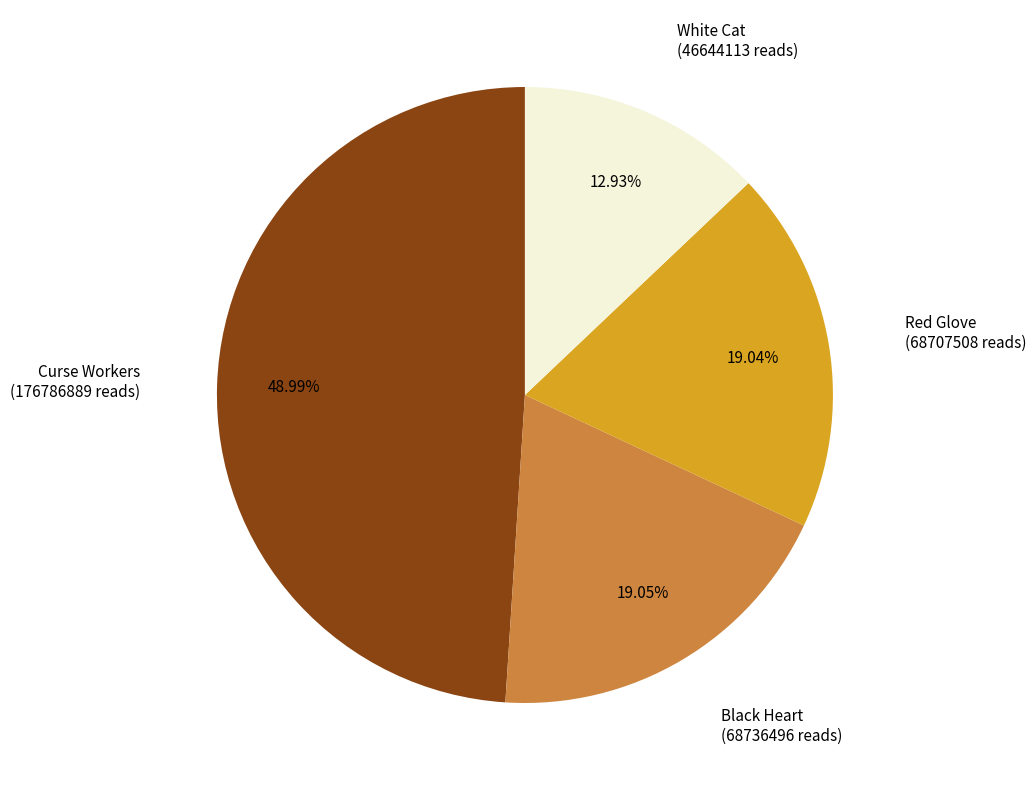

Which slice is the largest?

Curse Workers